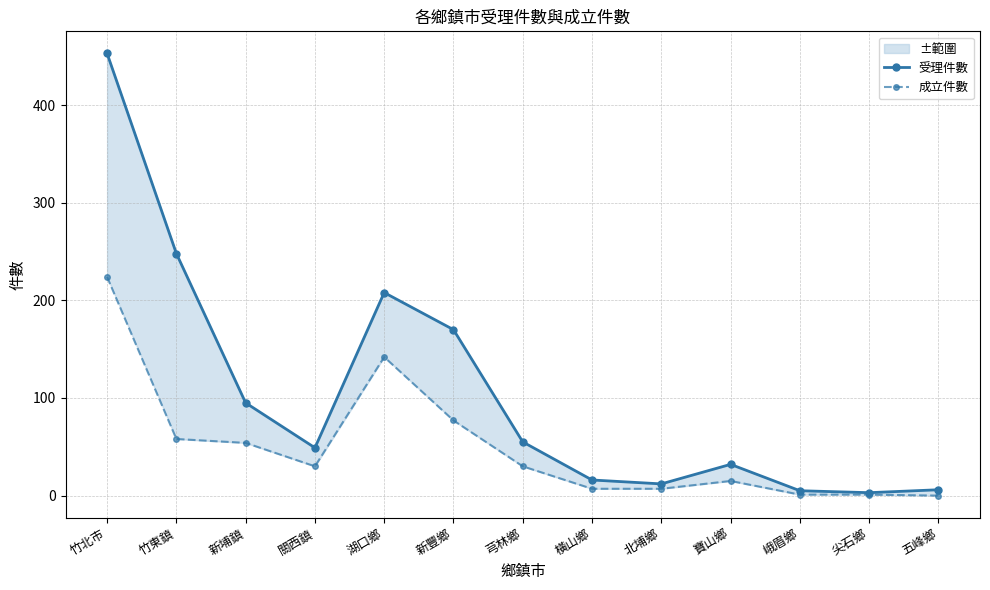

True or false: 受理件數 has more than 0 points higher than both neighbors.

True